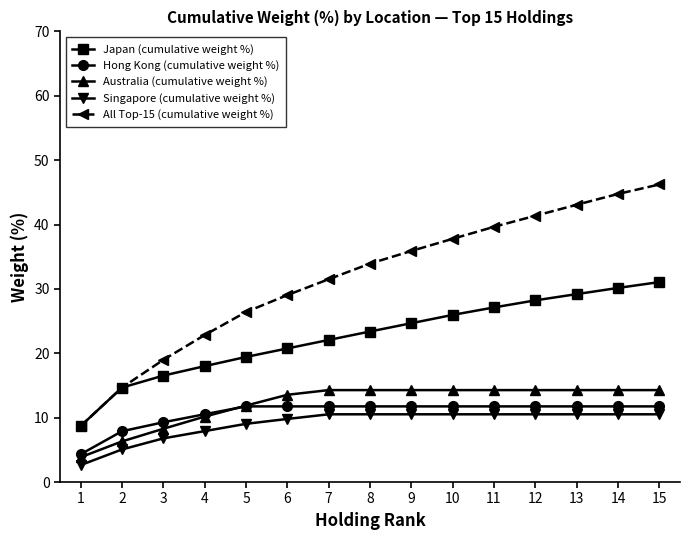

True or false: Japan (cumulative weight %) and Australia (cumulative weight %) cross at least once.

False